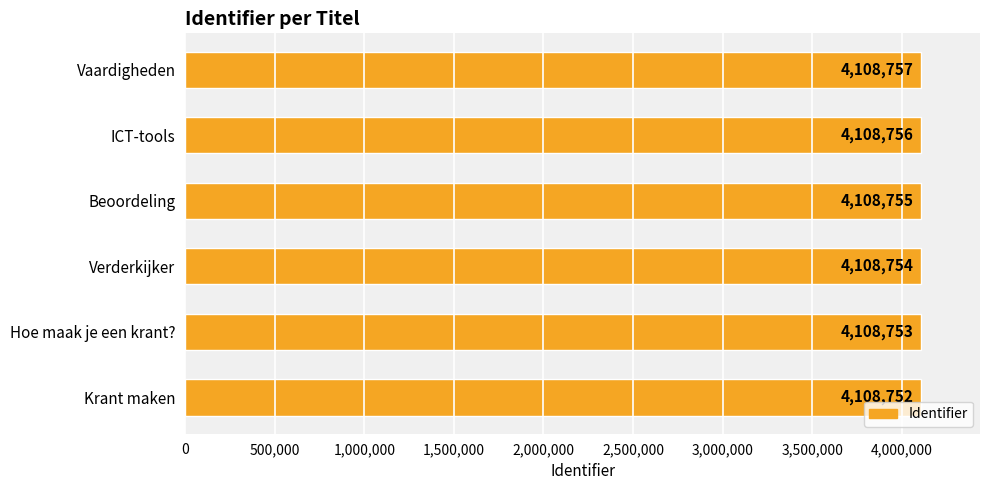

What is the difference between the second highest and minimum values?

4